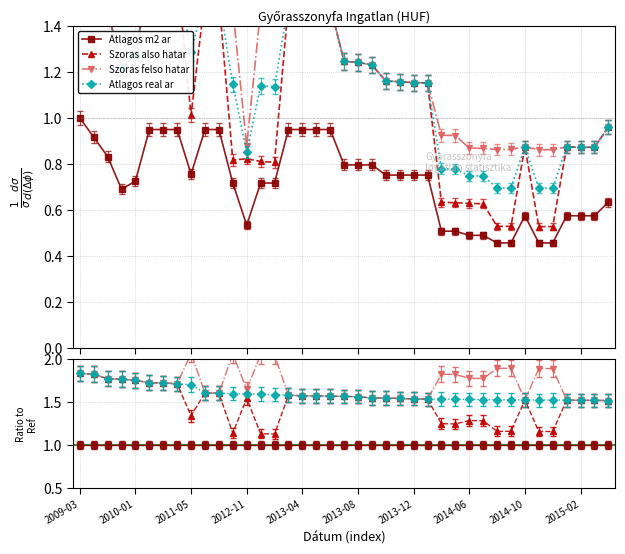

What are all the series names shown in the legend?

Atlagos m2 ar, Szoras also hatar, Szoras felso hatar, Atlagos real ar